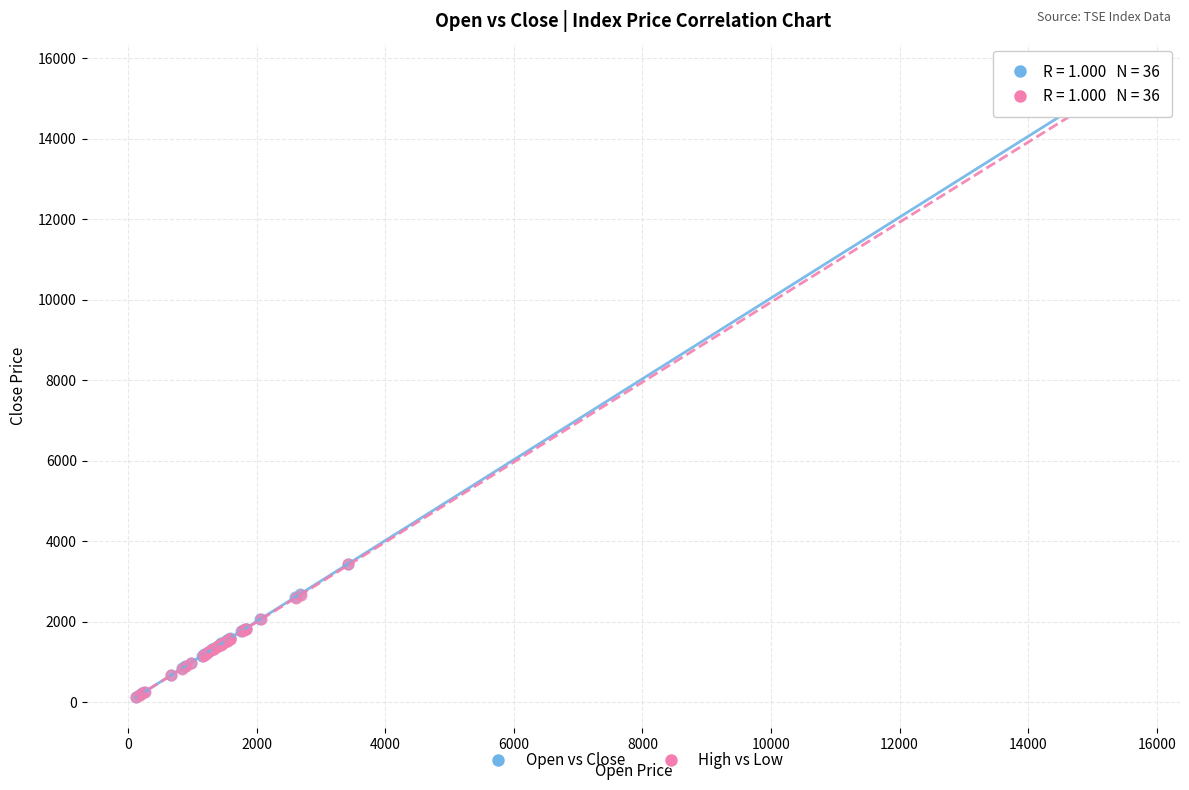

What are all the series names shown in the legend?

Open vs Close, High vs Low